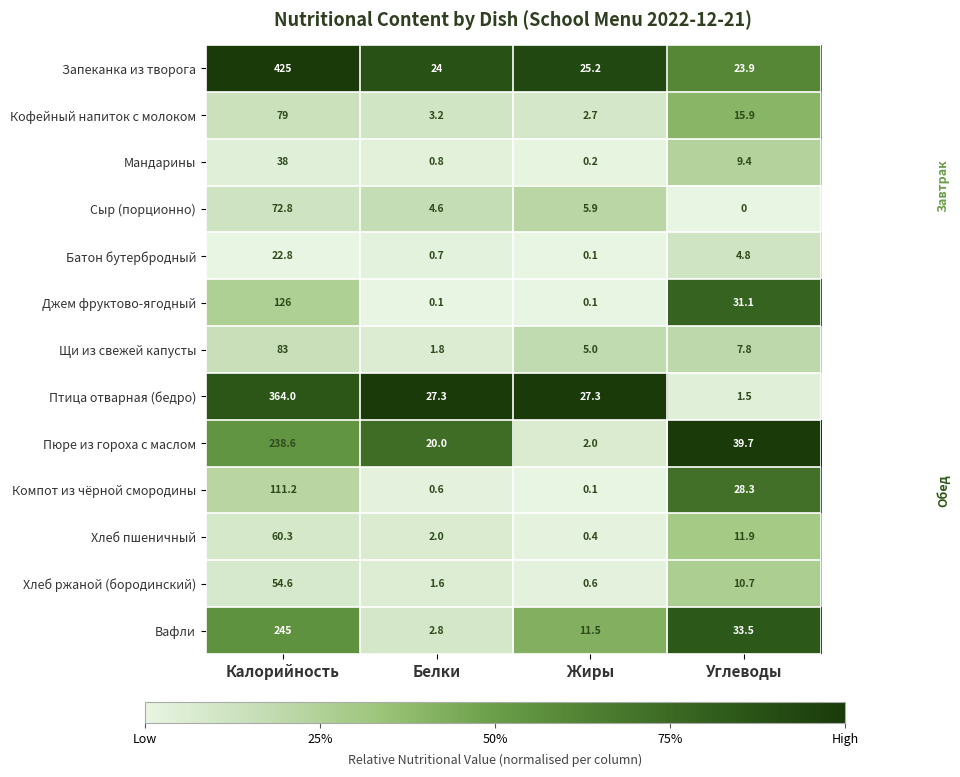

Count the number of data series in this chart.

13